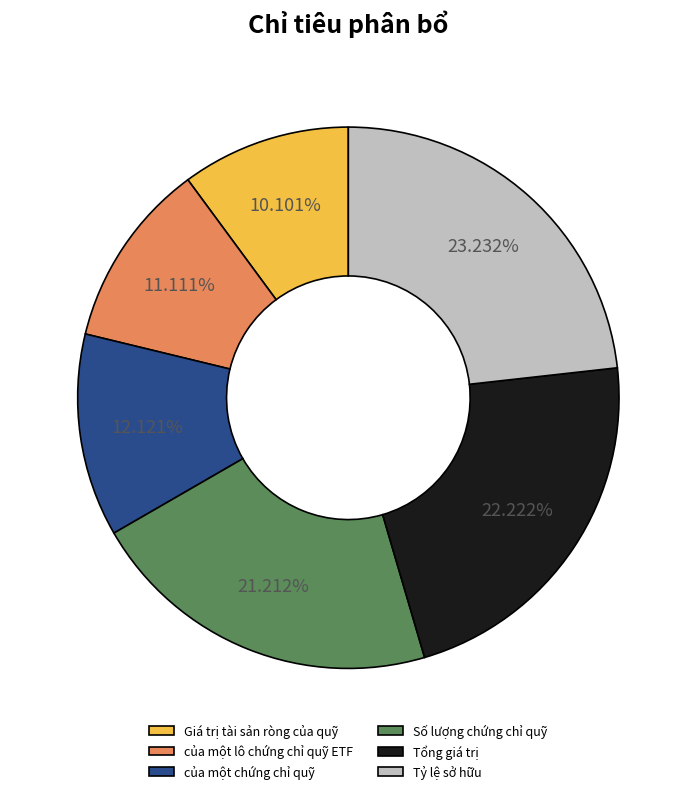

To the nearest percent, what is the difference between the của một lô chứng chỉ quỹ ETF and Giá trị tài sản ròng của quỹ slice percentages?

1%